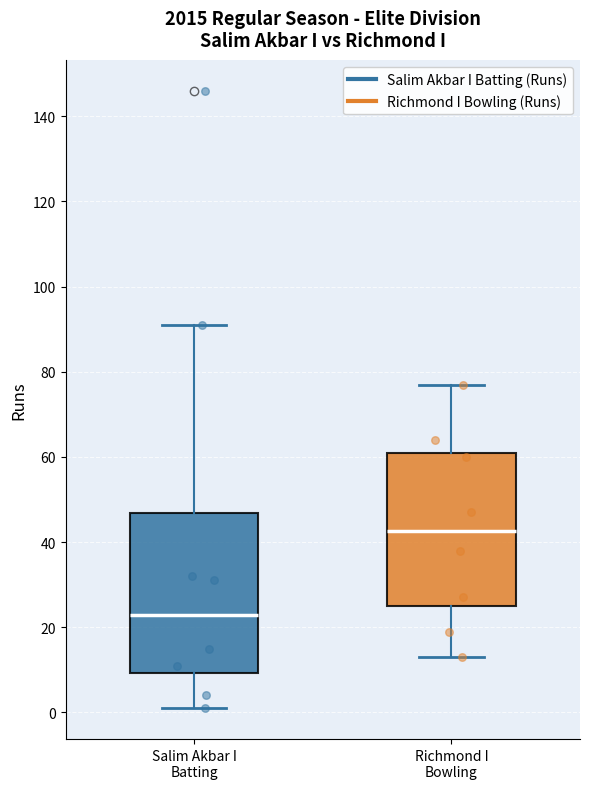

Reading left to right, transcribe this box plot: for each box, give where its median line is, the range the box spans, and where its two whiskers end, as read against the y-axis. The values are not printed on the chart, so give them approximately, as read against the axis.

Salim Akbar I Batting: median 24, box 10 to 46, whiskers 2 to 92
Richmond I Bowling: median 42, box 26 to 62, whiskers 14 to 78